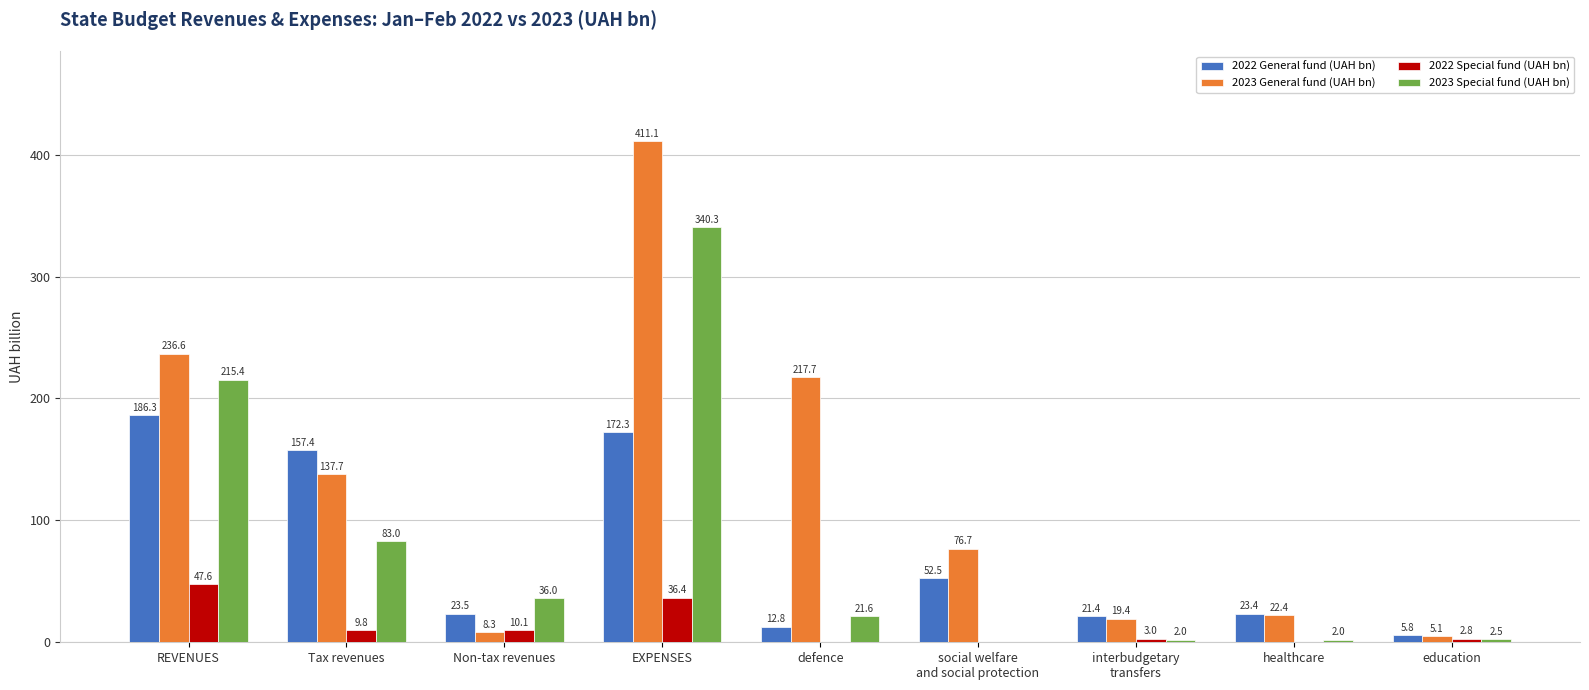

What is the sum of the 2023 General fund (UAH bn) values at healthcare and education?

27.5